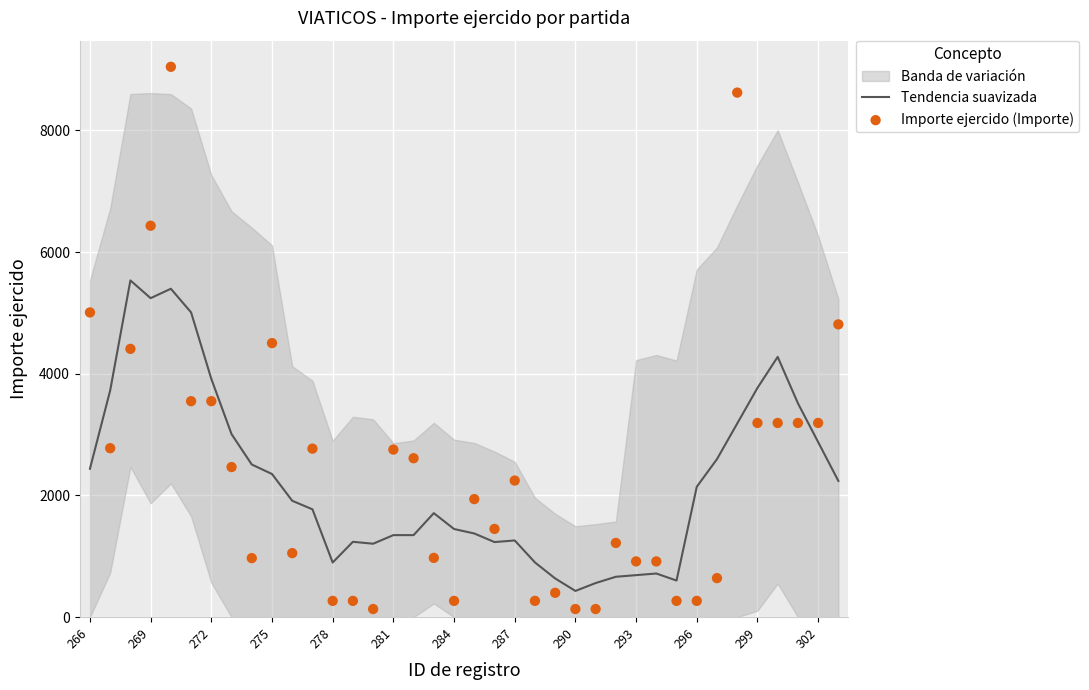

What is the lowest value of the Tendencia suavizada series?

430.5